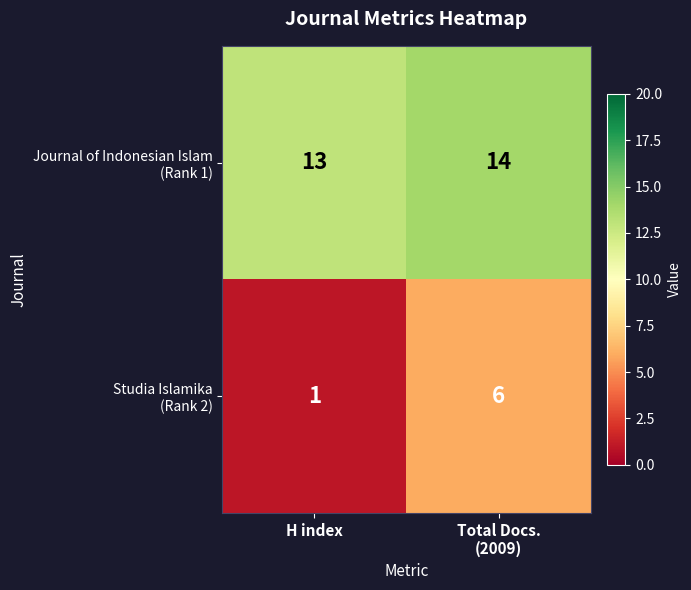

Which category has the lowest value across all series?

H index